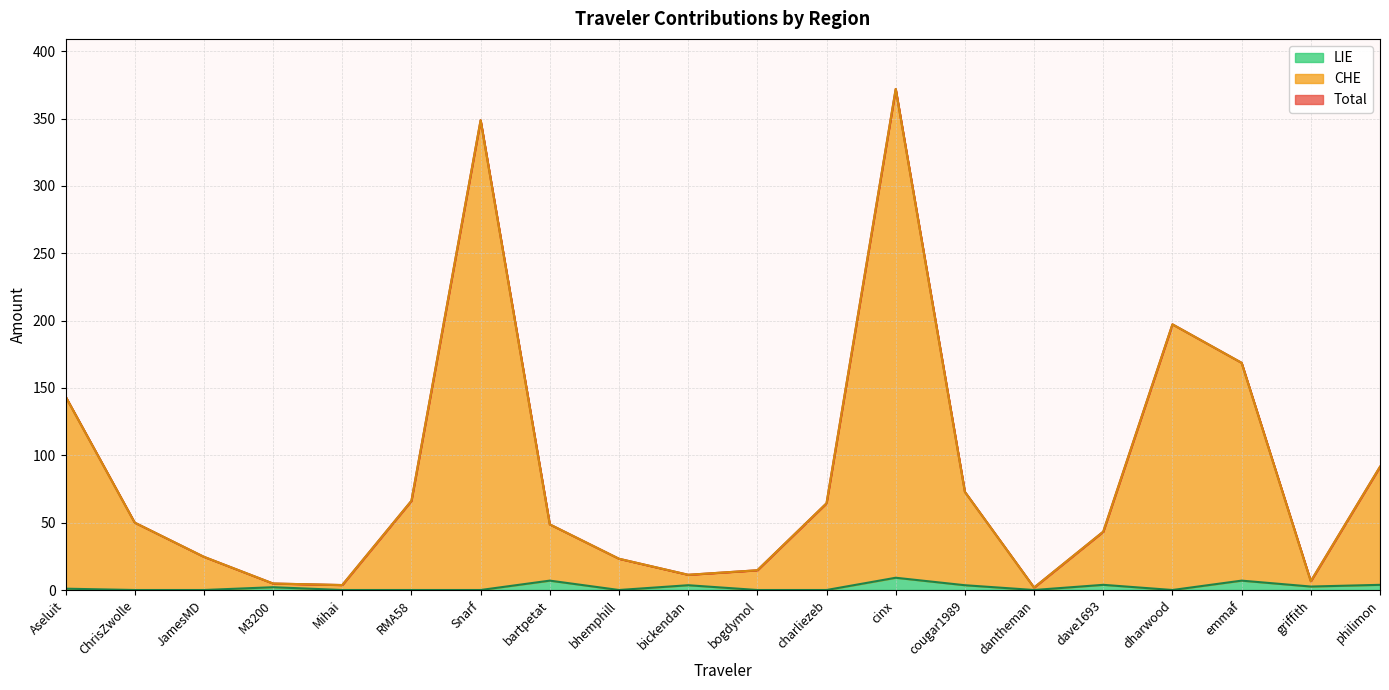

True or false: Total and CHE cross at least once.

False